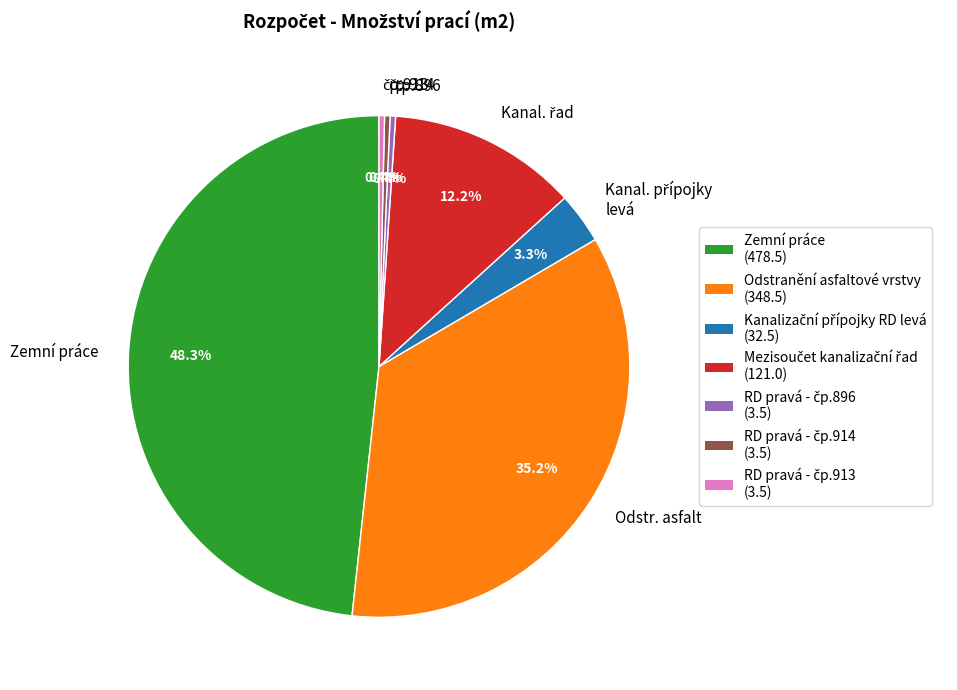

Is there any slice that represents more than half of the pie?

No